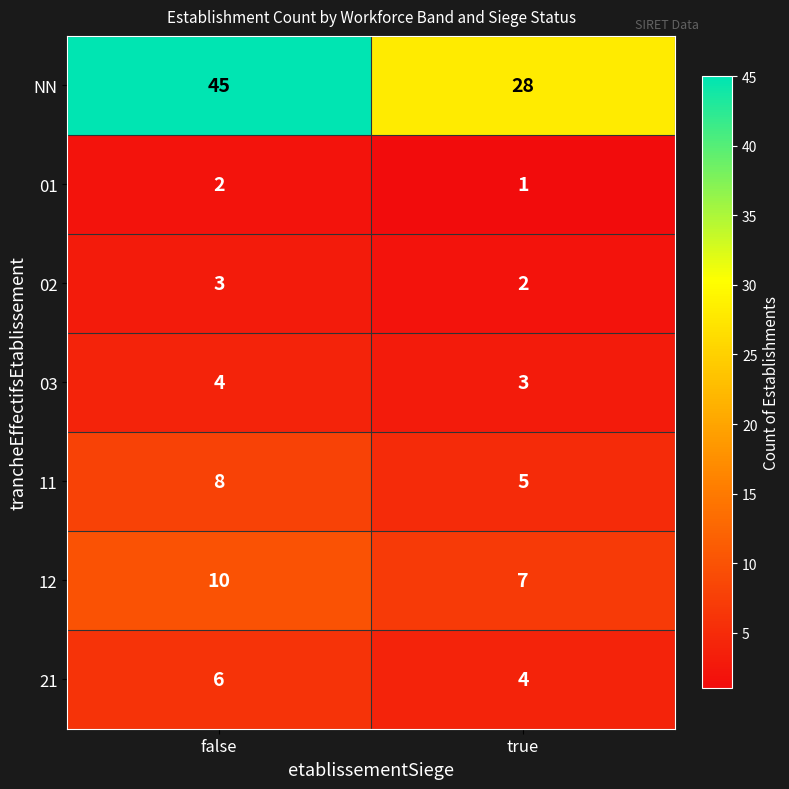

What is the difference between the maximum and minimum values in the 11 series?

3